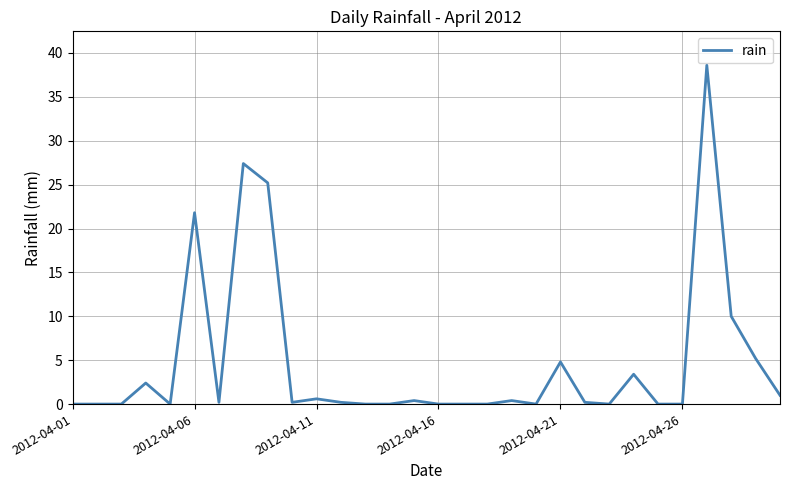

What is the difference between the maximum and minimum values?

38.6